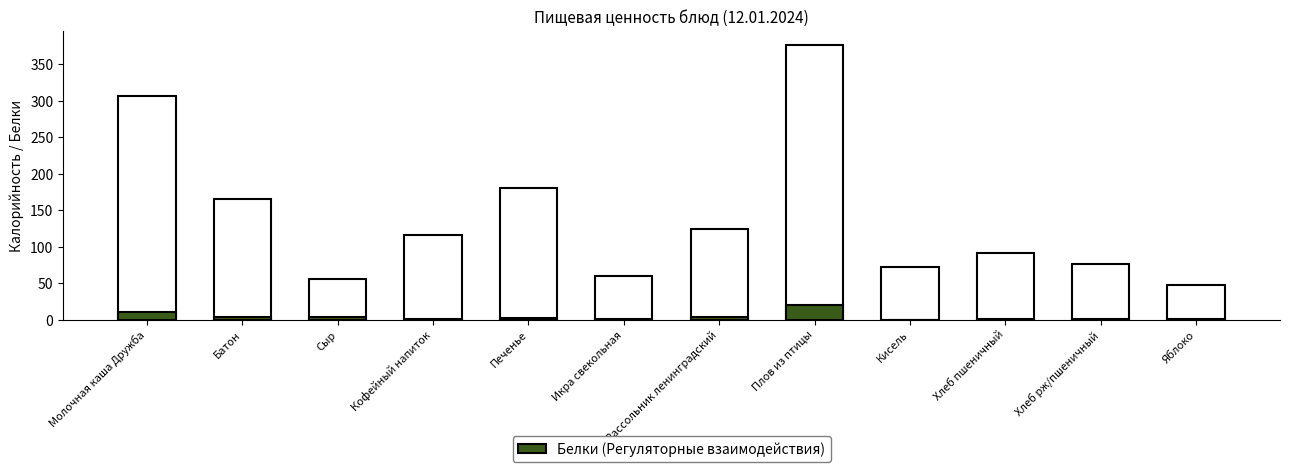

Reading left to right, what are all the values shown in this chart?

Калорийность: Молочная каша Дружба=307	Батон=165	Сыр=55	Кофейный напиток=116	Печенье=180	Икра свекольная=60	Рассольник ленинградский=124	Плов из птицы=377	Кисель=72	Хлеб пшеничный=91	Хлеб рж/пшеничный=76	Яблоко=47
Белки: Молочная каша Дружба=10	Батон=4	Сыр=3	Кофейный напиток=1	Печенье=2	Икра свекольная=1	Рассольник ленинградский=3	Плов из птицы=20	Кисель=0	Хлеб пшеничный=1	Хлеб рж/пшеничный=1	Яблоко=1